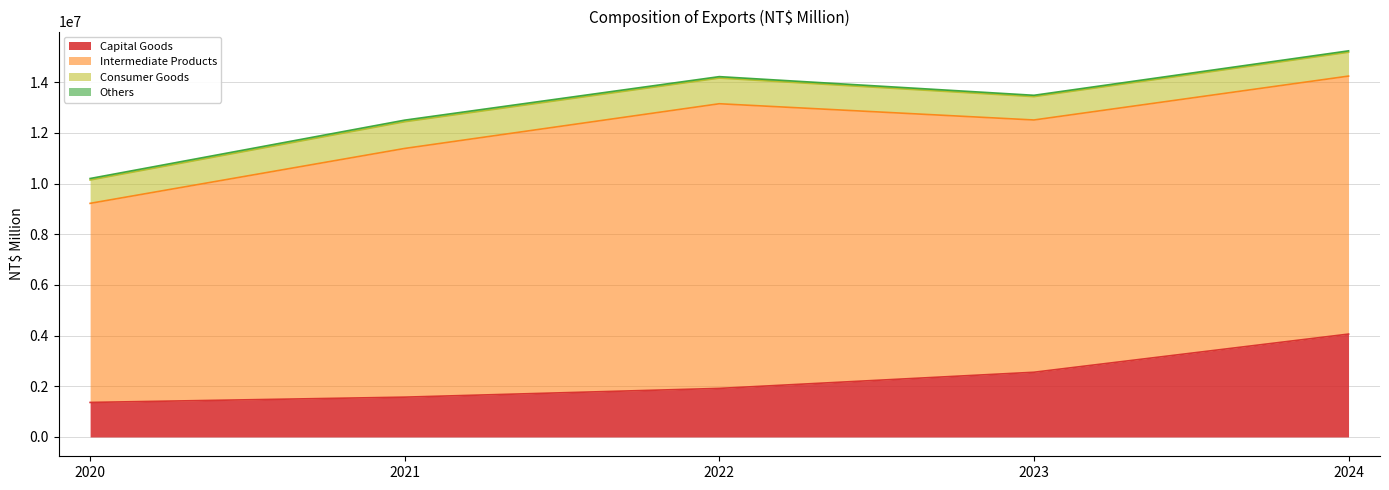

What is the lowest value of the Others series?

54261